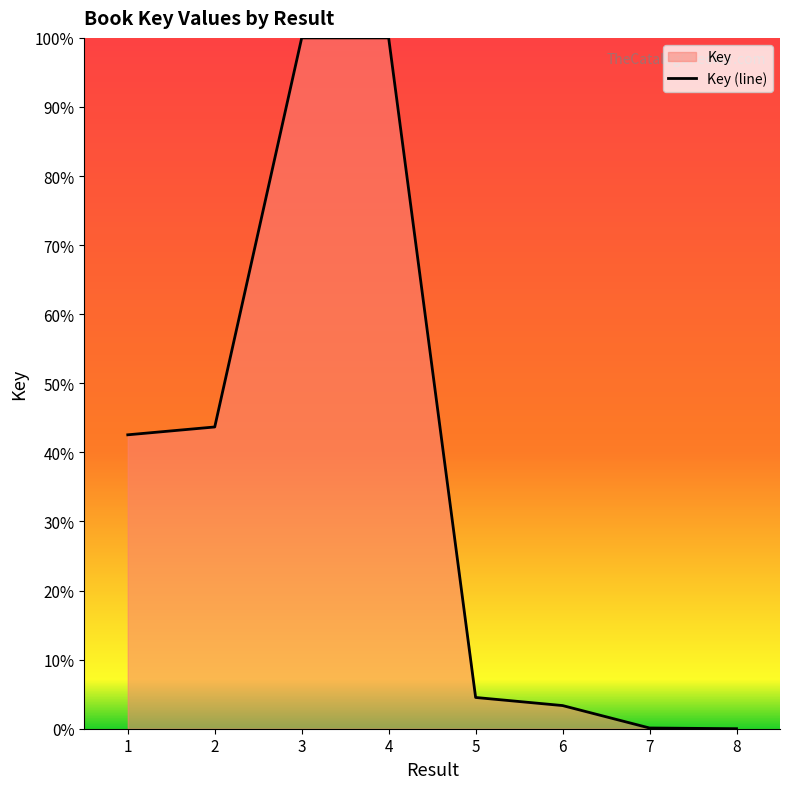

The value at 1 is 20.9. True or false?

False